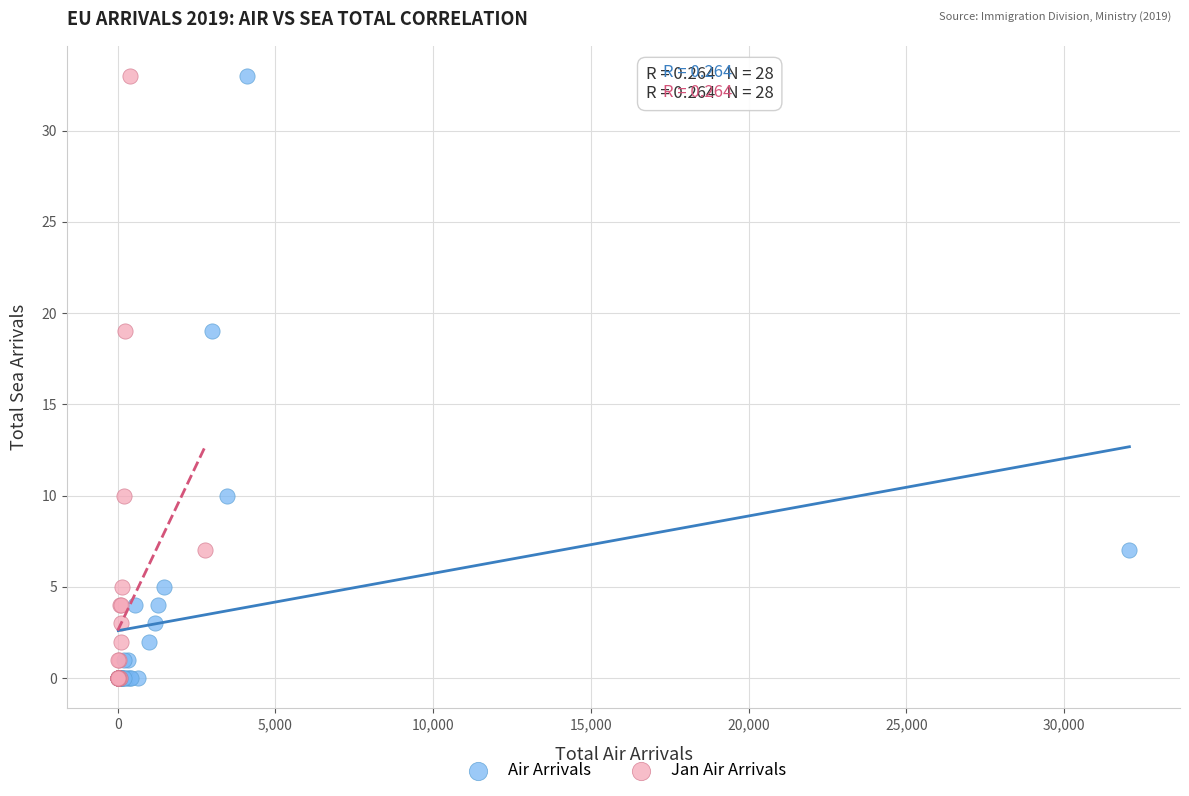

What are all the series names shown in the legend?

Air Arrivals, Jan Air Arrivals